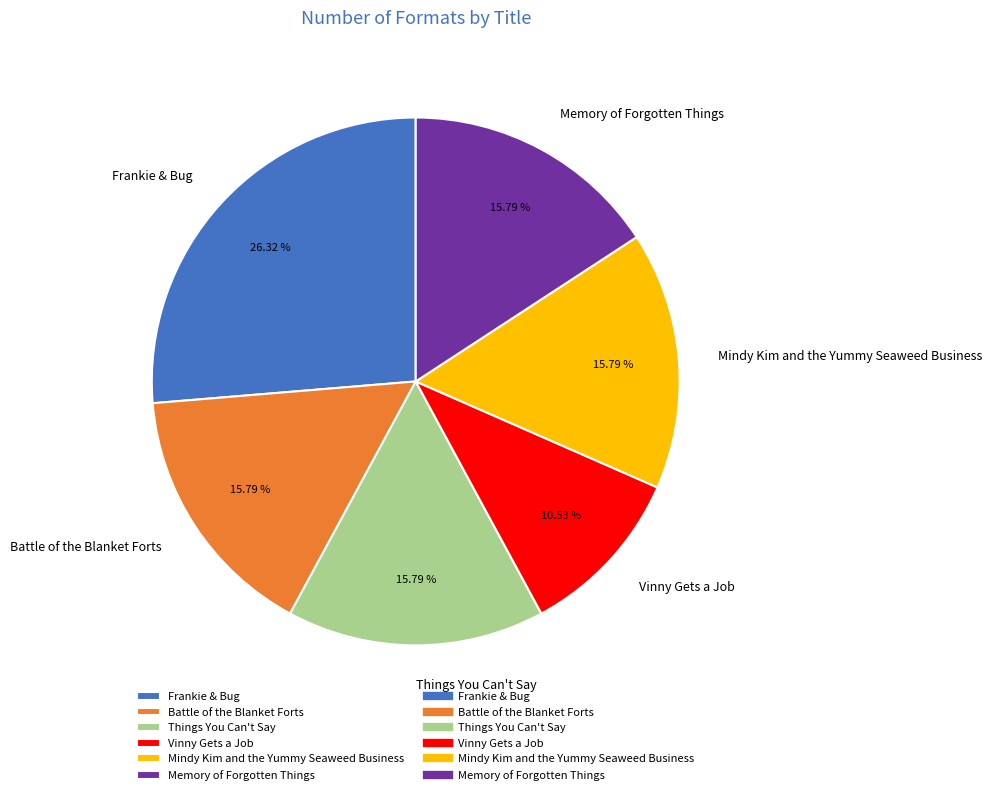

What percentage is NOT represented by Frankie & Bug?

73.7%